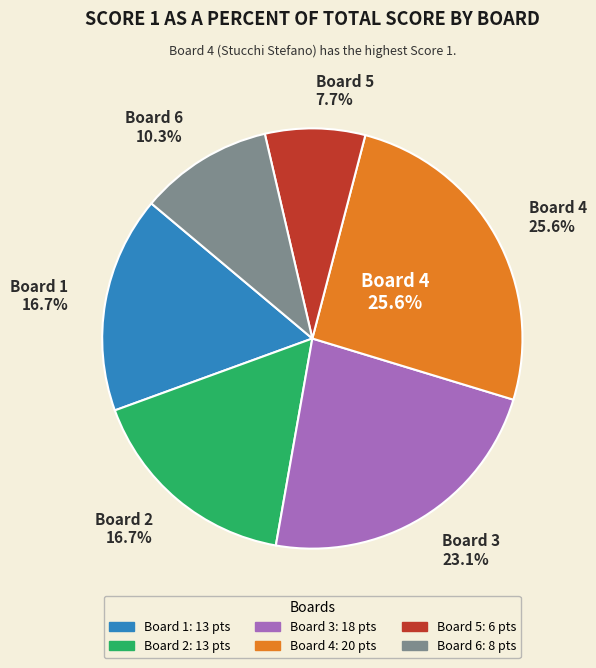

Count the number of slices in the pie.

6